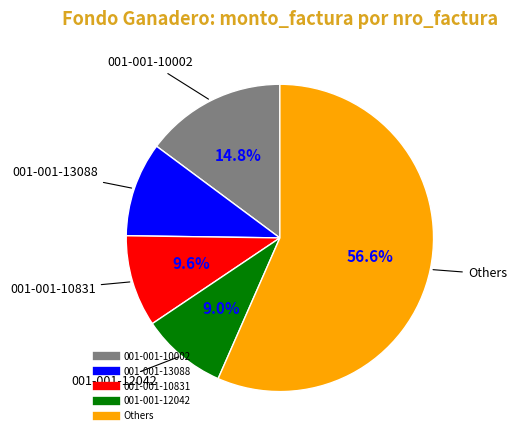

How many segments does this pie chart have?

5